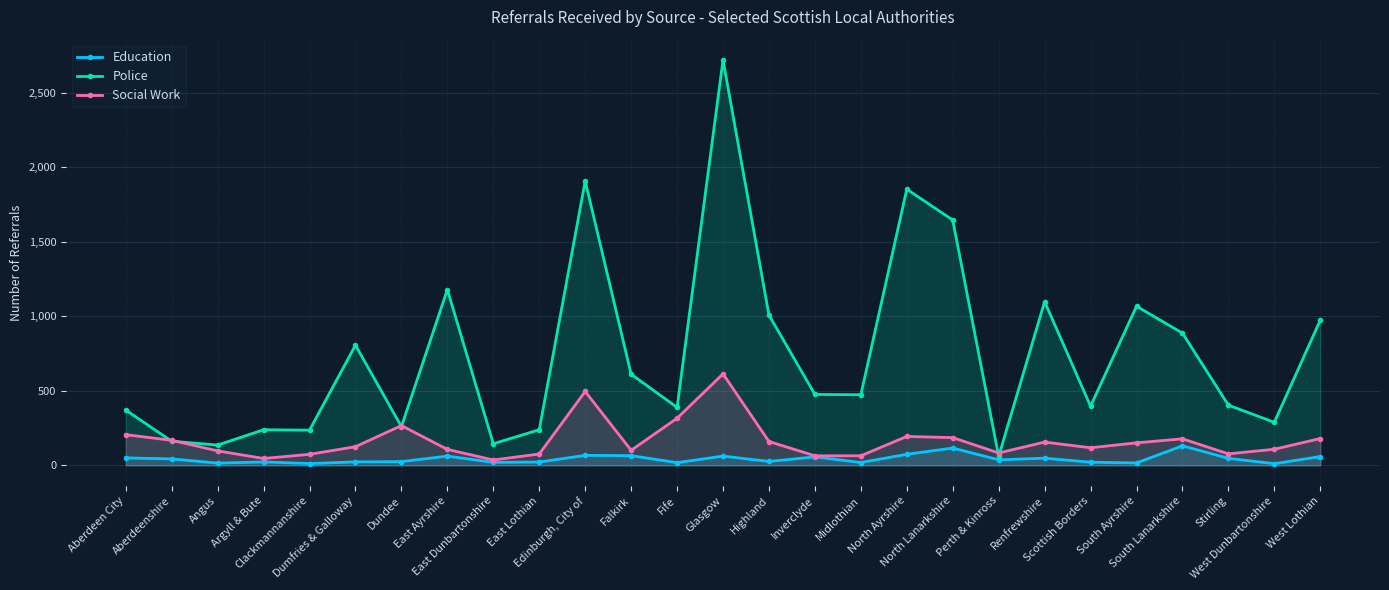

Does the chart display data point markers on the line(s)?

Yes